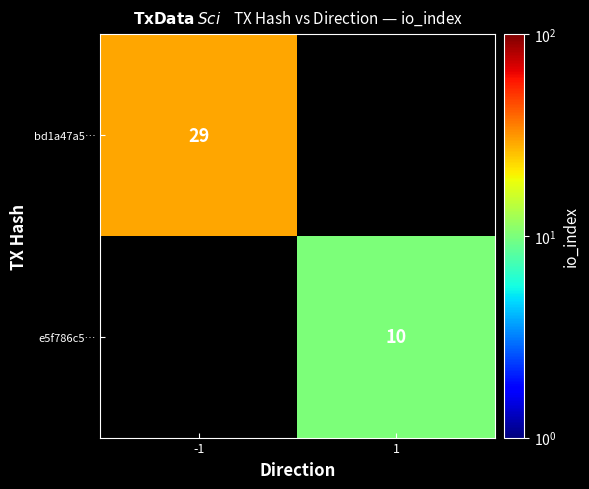

The value of bd1a47a5… at -1 is 49. True or false?

False